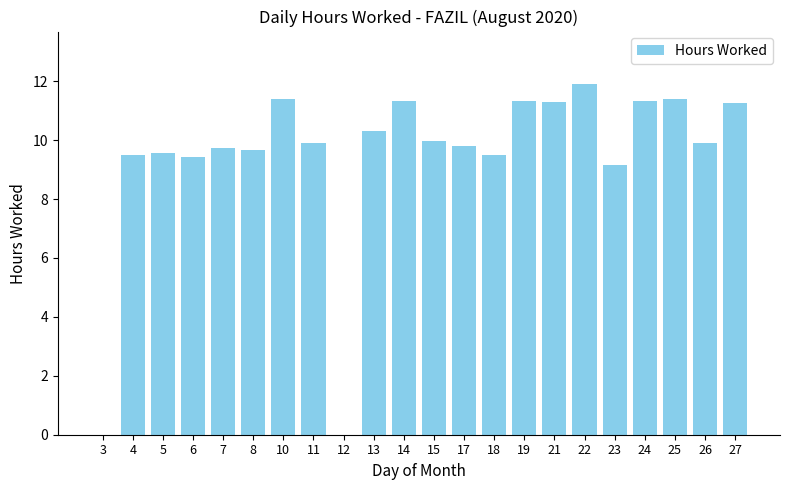

What is the change in value from 4 to 15?

+0.5